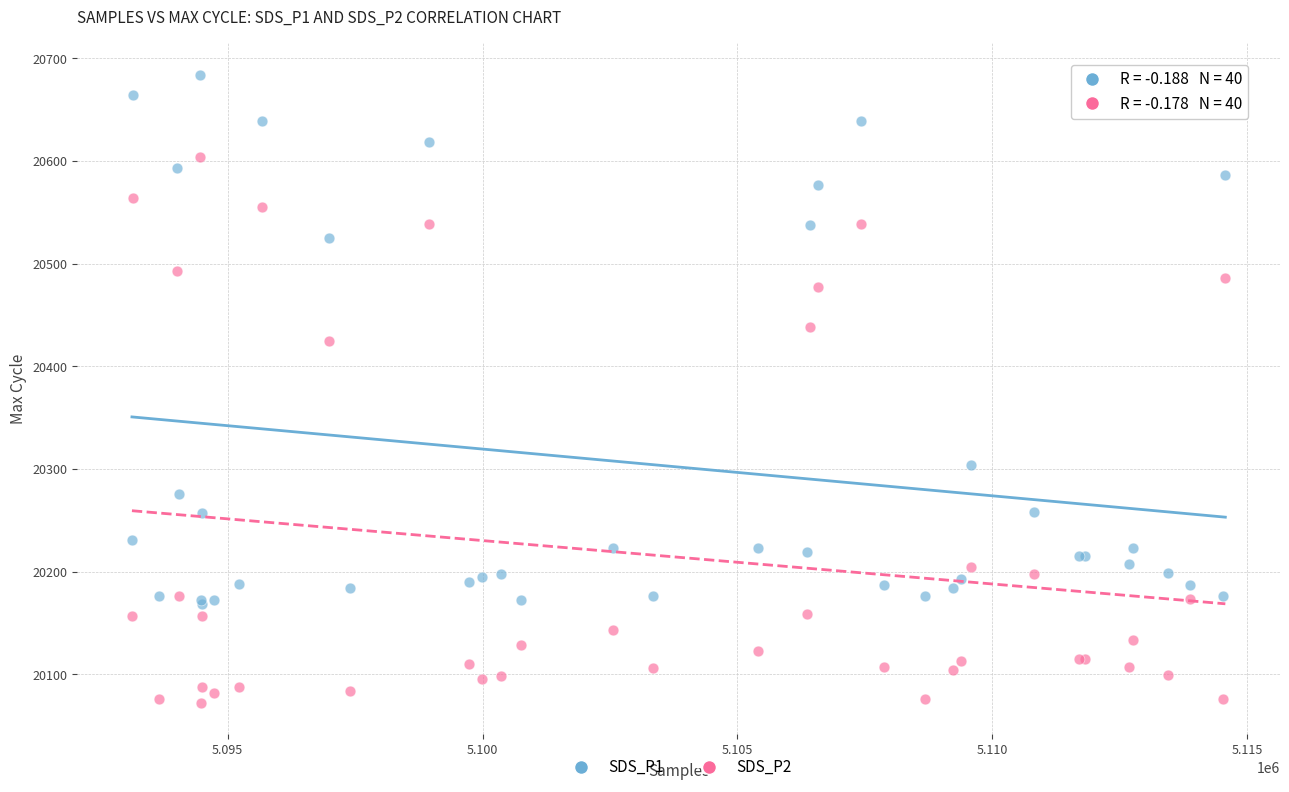

Which series has the largest Y range (max minus min)?

SDS_P2